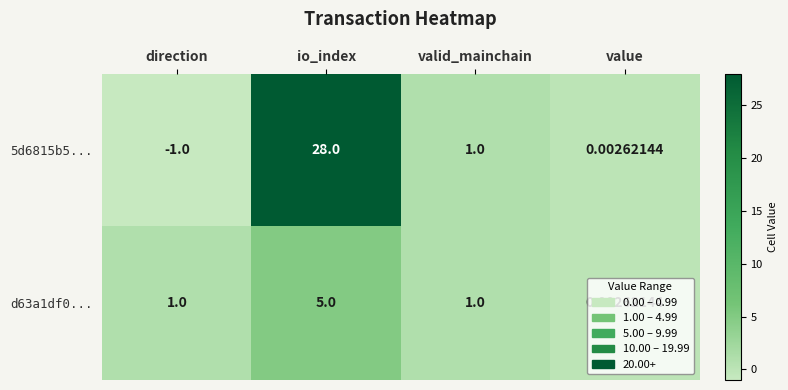

Rank the categories by 5d6815b5... value from lowest to highest.

direction, value, valid_mainchain, io_index